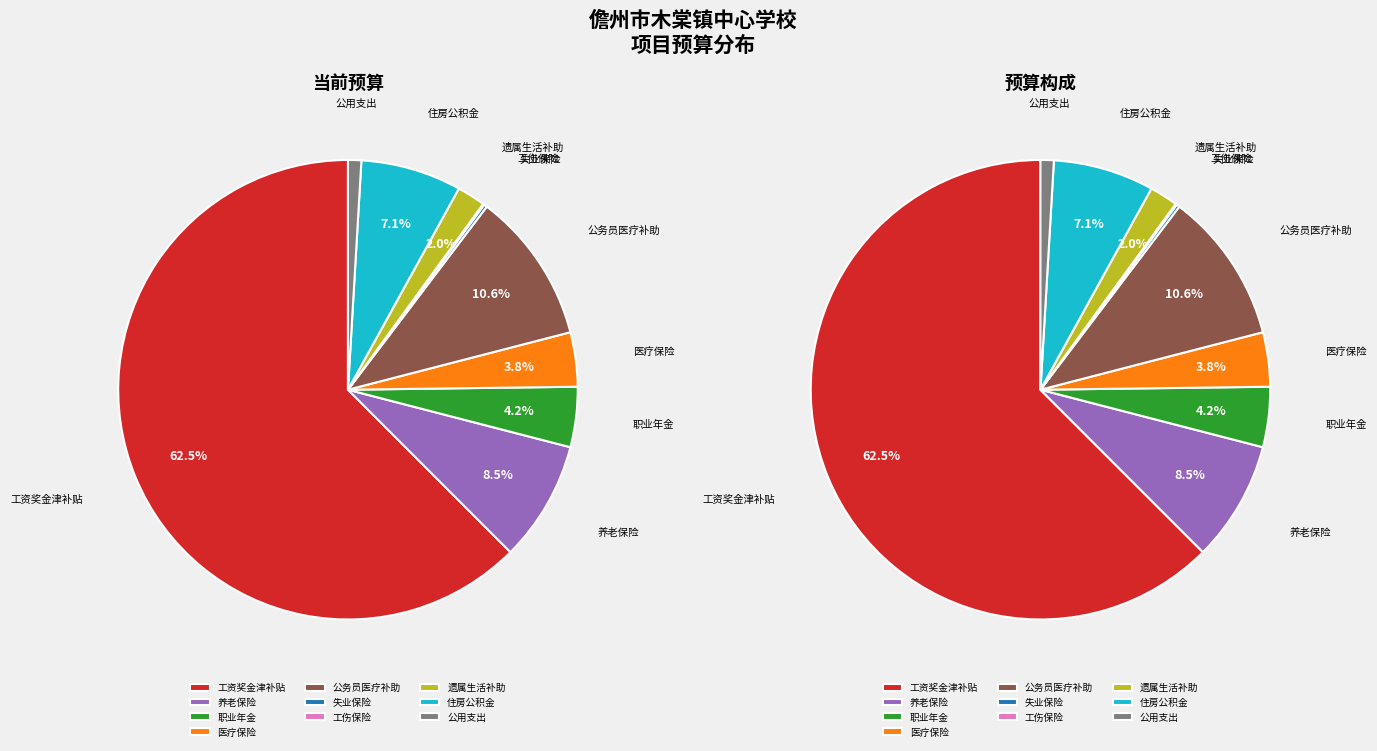

What is the largest slice in the pie chart?

工资奖金津补贴